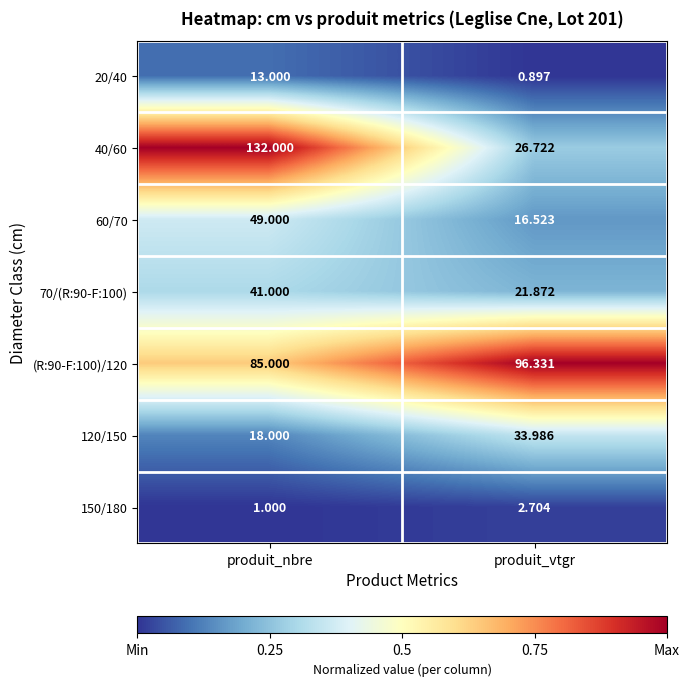

Which series has the widest spread of values?

40/60